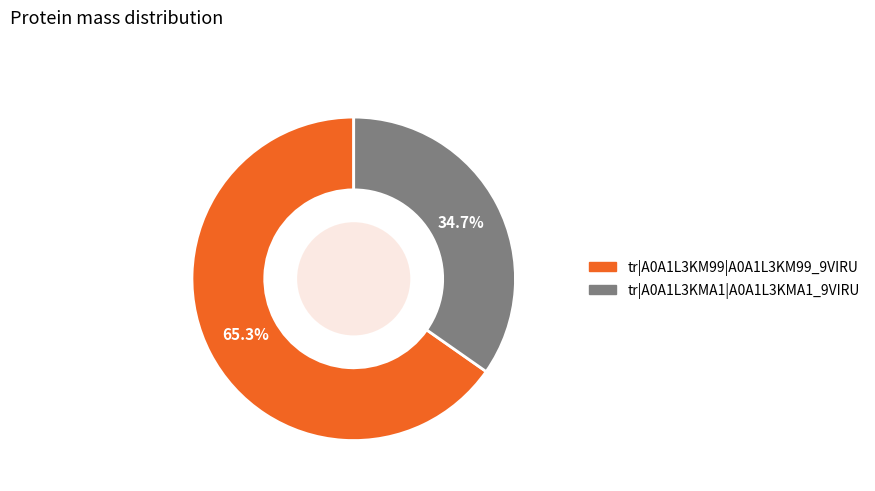

Does any single category account for the majority?

Yes